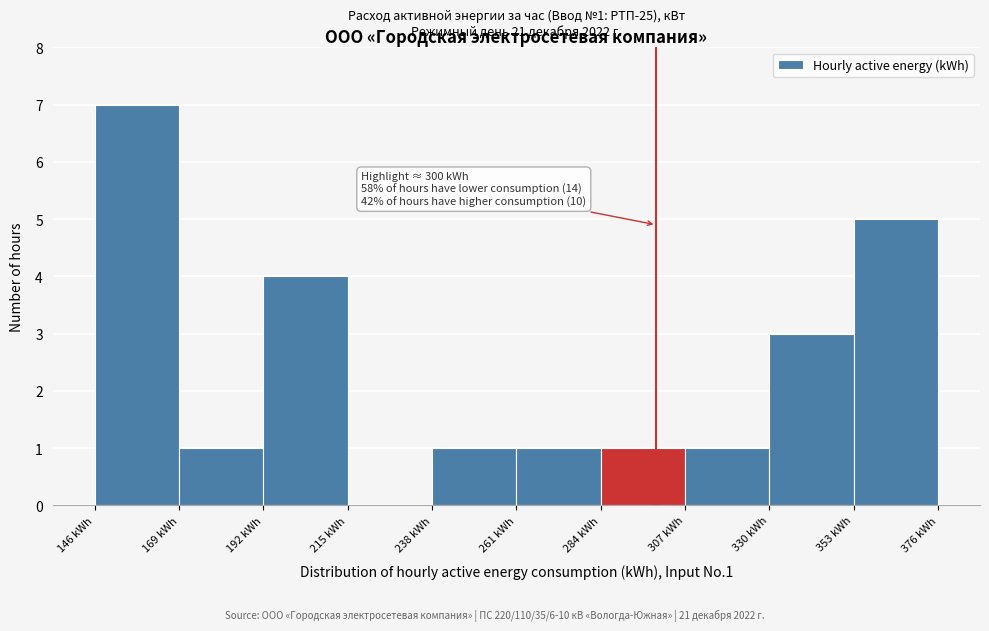

Which range on the x-axis has the tallest bar?

145 to 170